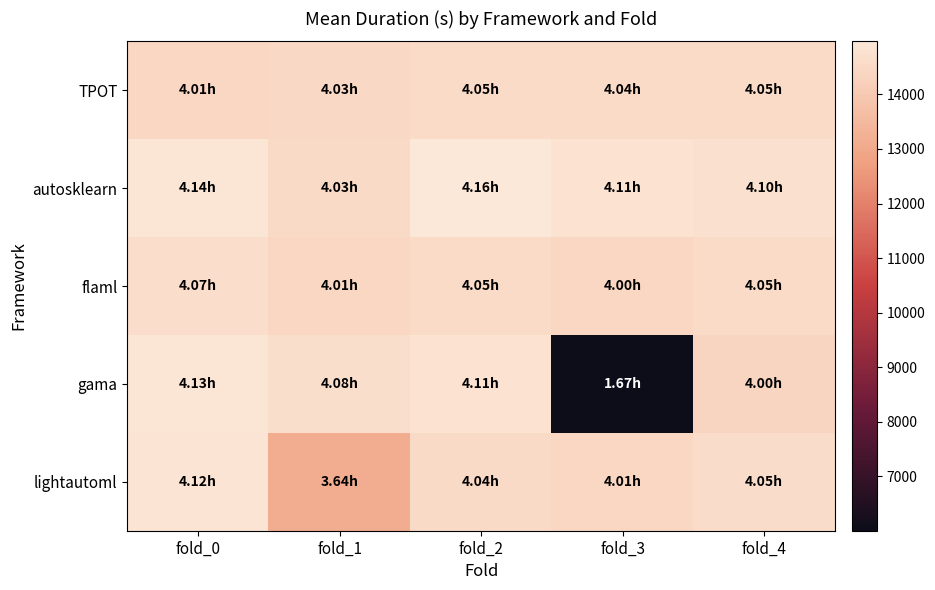

At which category is the sum across all series the highest?

fold_0